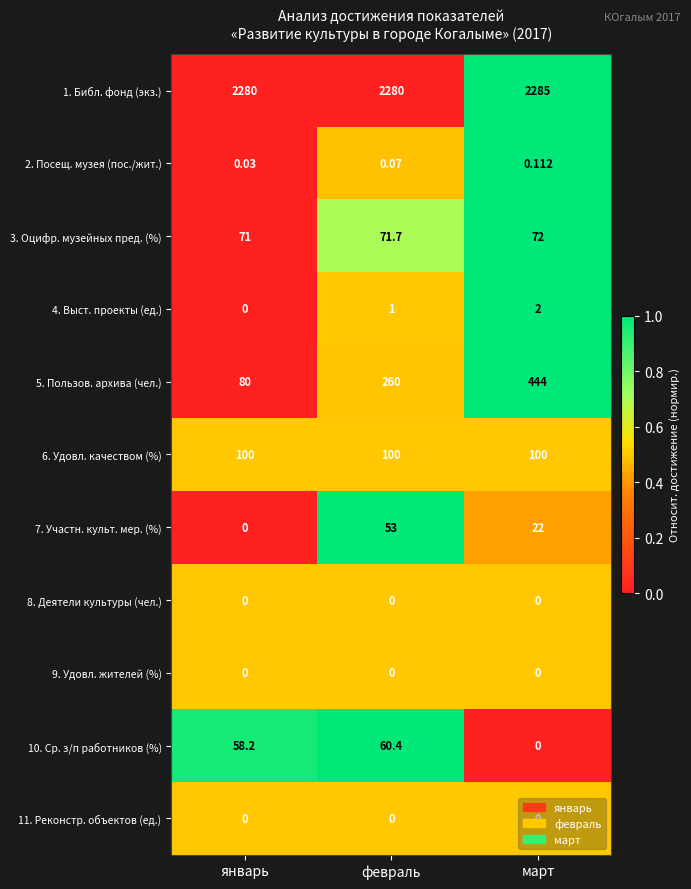

At which label does 10. Ср. з/п работников (%) first exceed 58?

январь